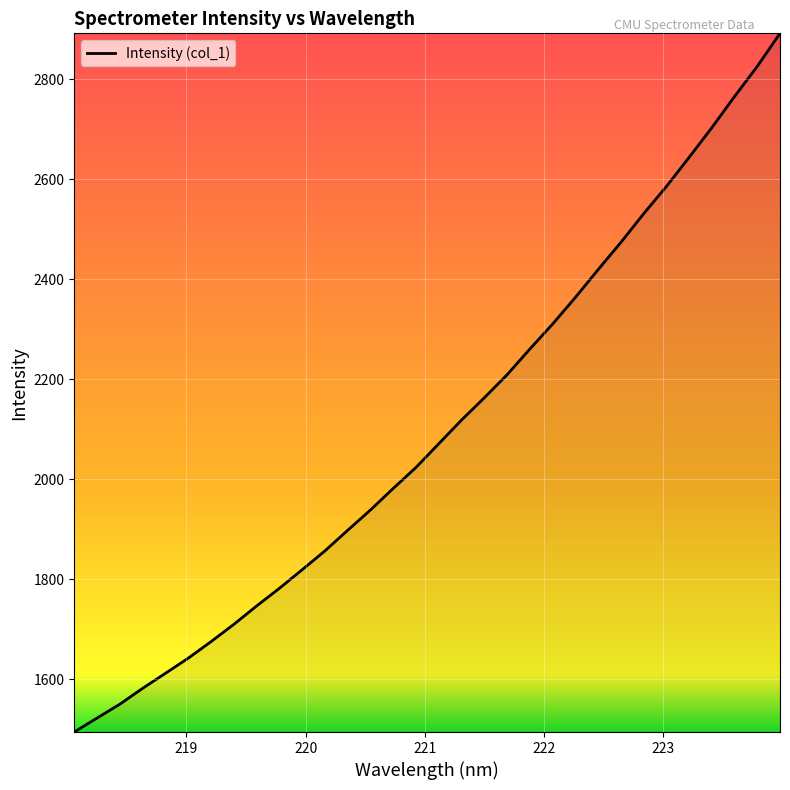

How many values are below 2070?

16